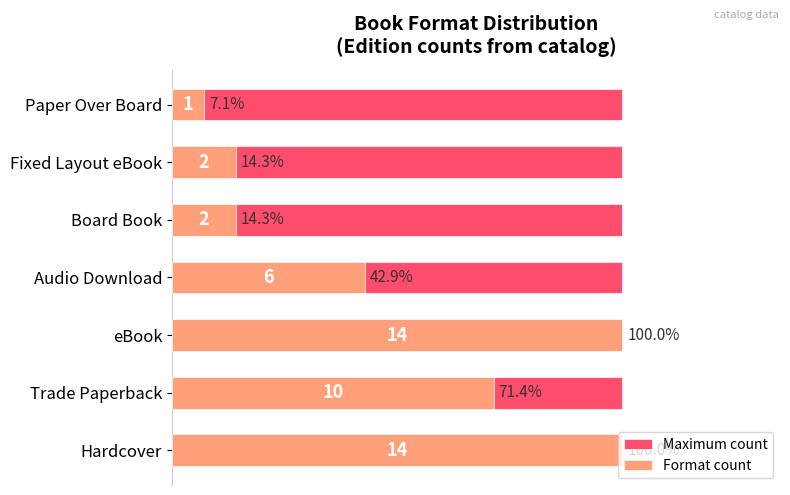

What is the greatest value displayed?

14.0